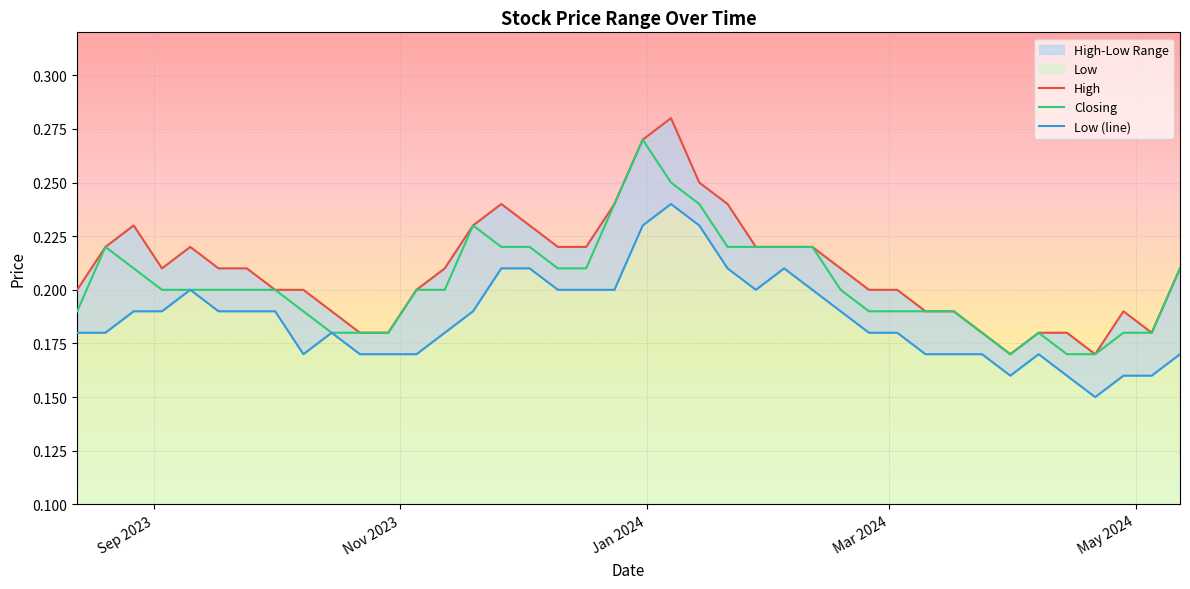

What is the value of the Closing point at the 2nd from the left?

0.2